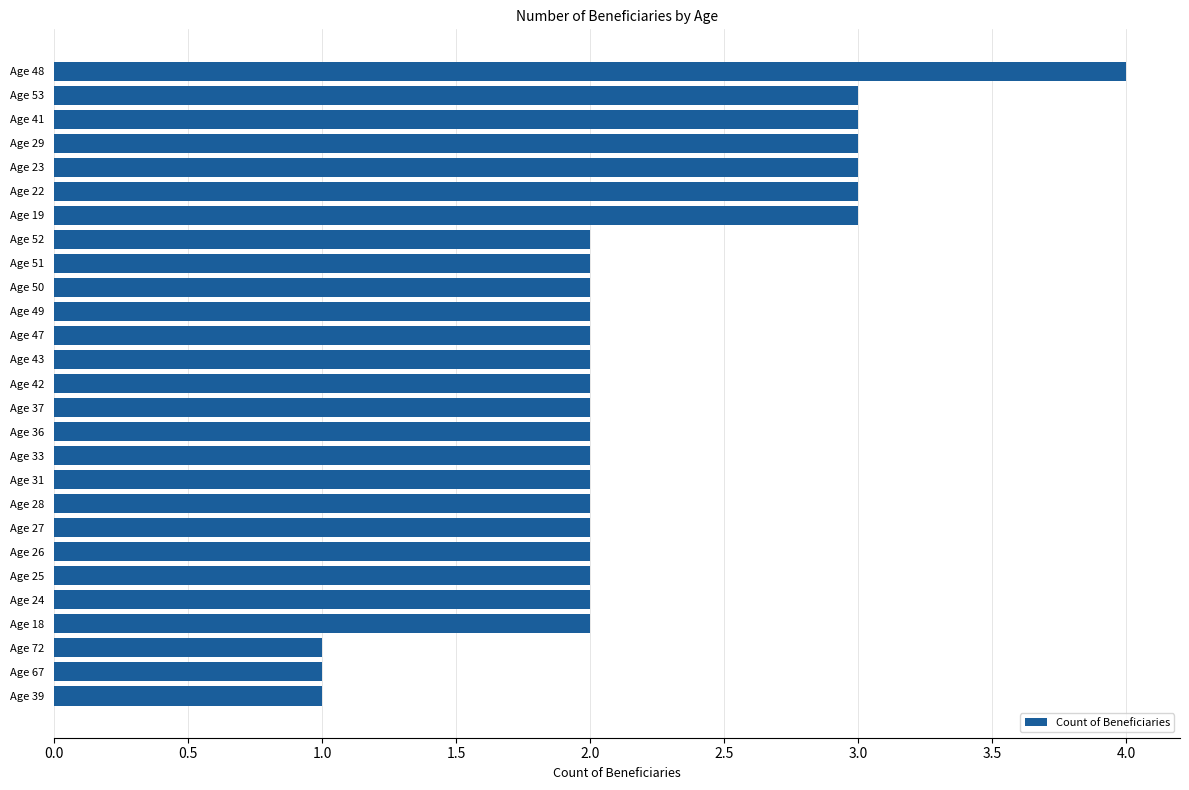

What is the change in value from Age 49 to Age 53?

+1